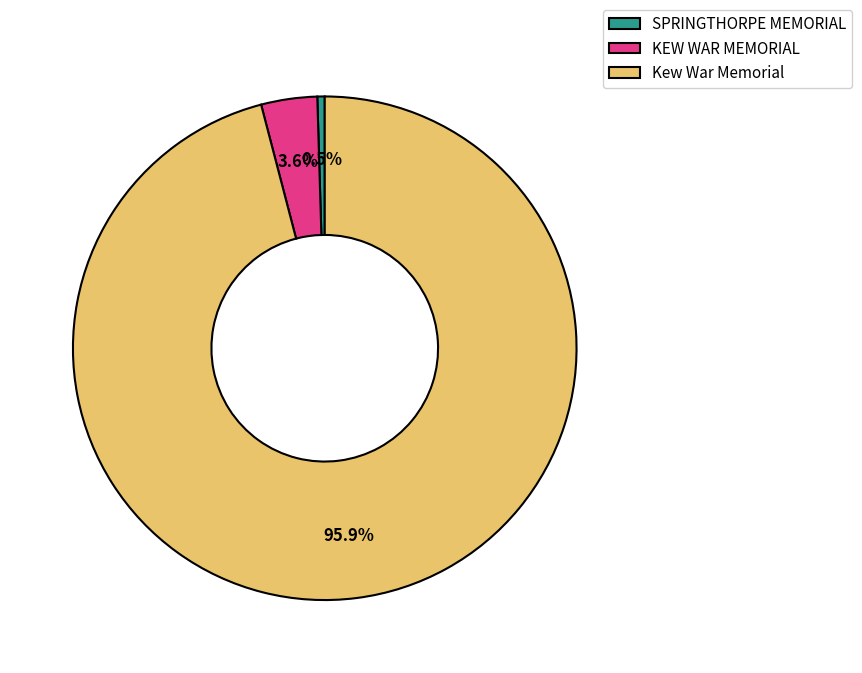

How many slices are in this pie chart?

3